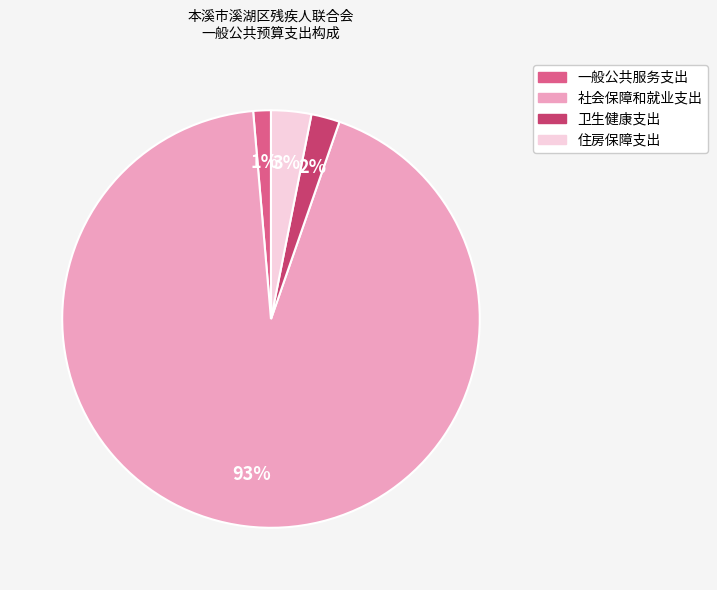

Which slice represents more than half of the pie?

社会保障和就业支出